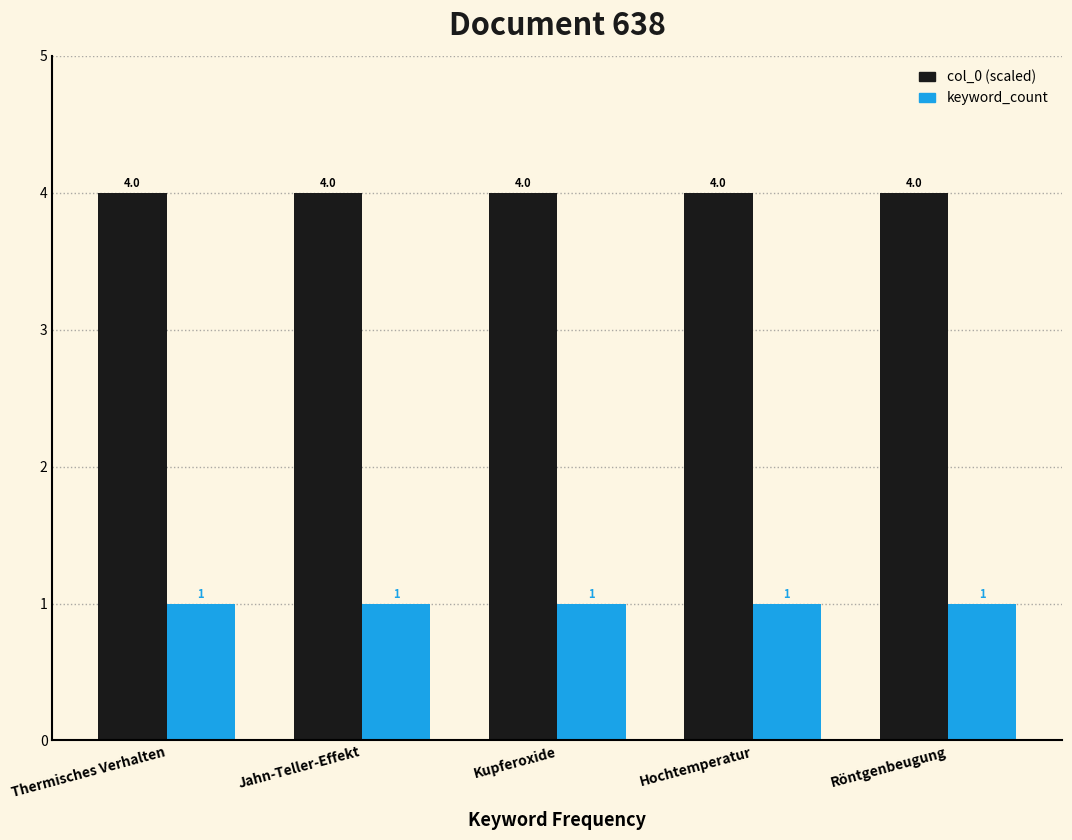

What is the difference between the highest and lowest values at Röntgenbeugung?

3